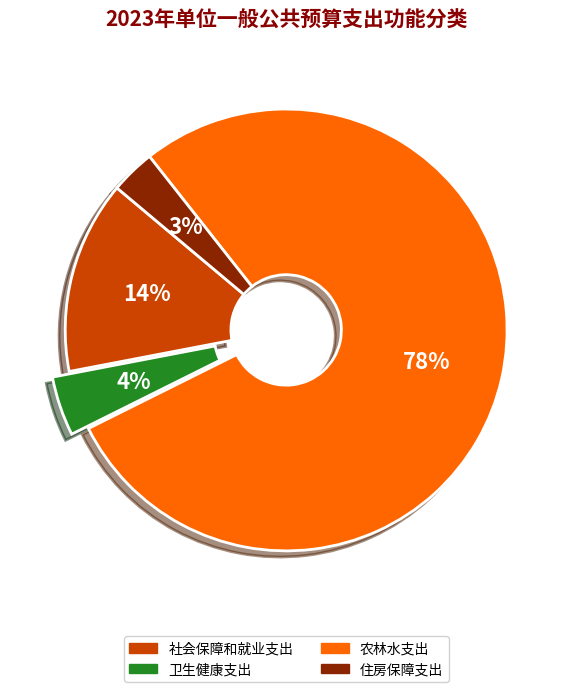

To the nearest percent, what is the difference between the 社会保障和就业支出 and 卫生健康支出 slice percentages?

10%